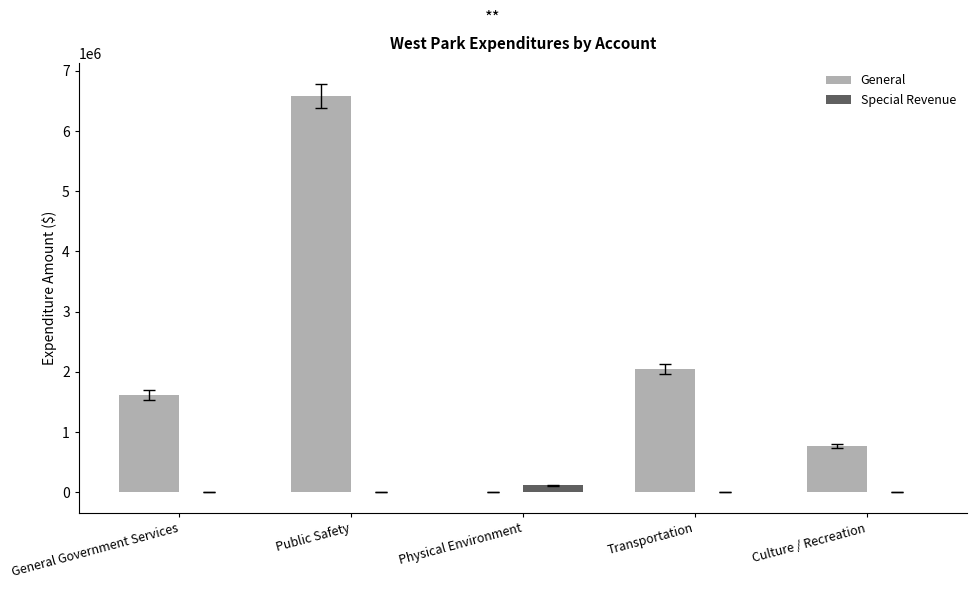

Reading left to right, transcribe all the data shown in this chart.

General: 1619405	6589486	0	2045168	762402
Special Revenue: 0	0	111436	0	0